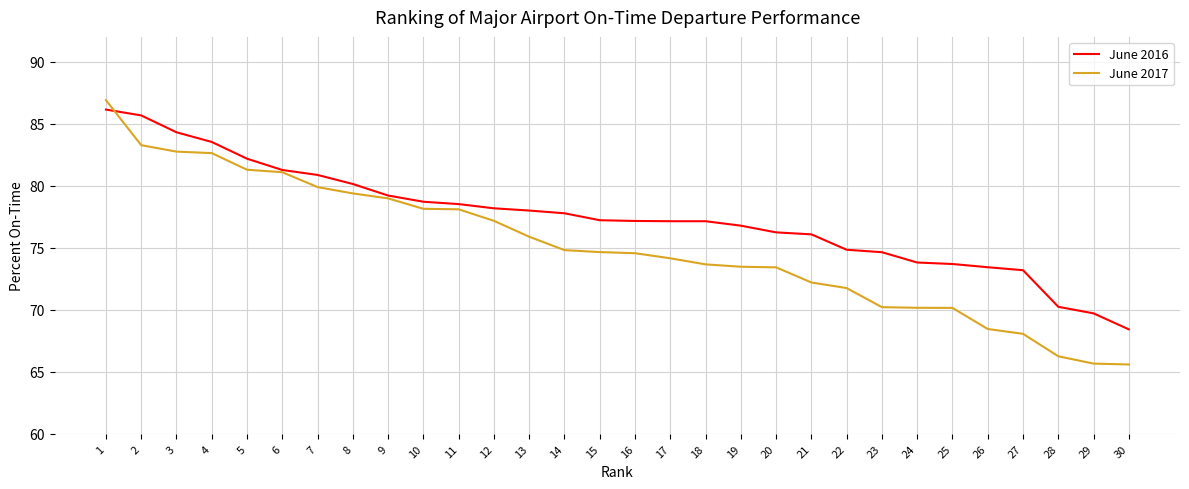

What is the highest value of the June 2016 series?

86.1